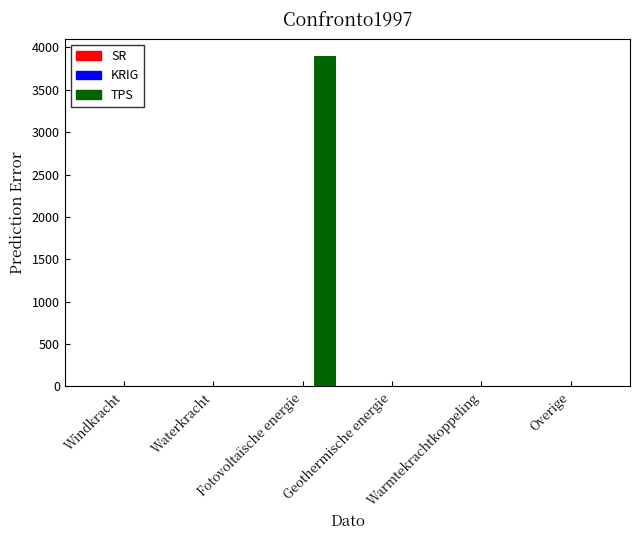

What is the greatest value displayed?

3904.3